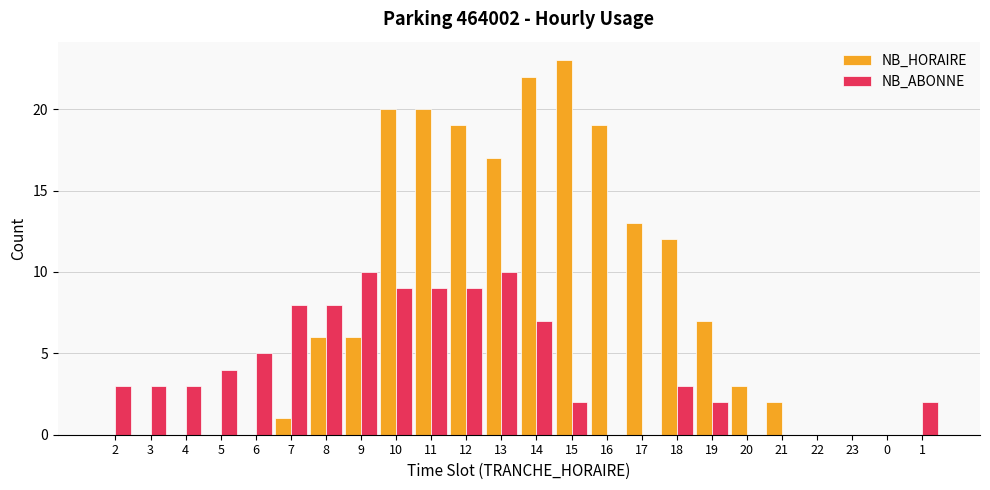

What value does the NB_HORAIRE series have at 16, to the nearest 5?

20